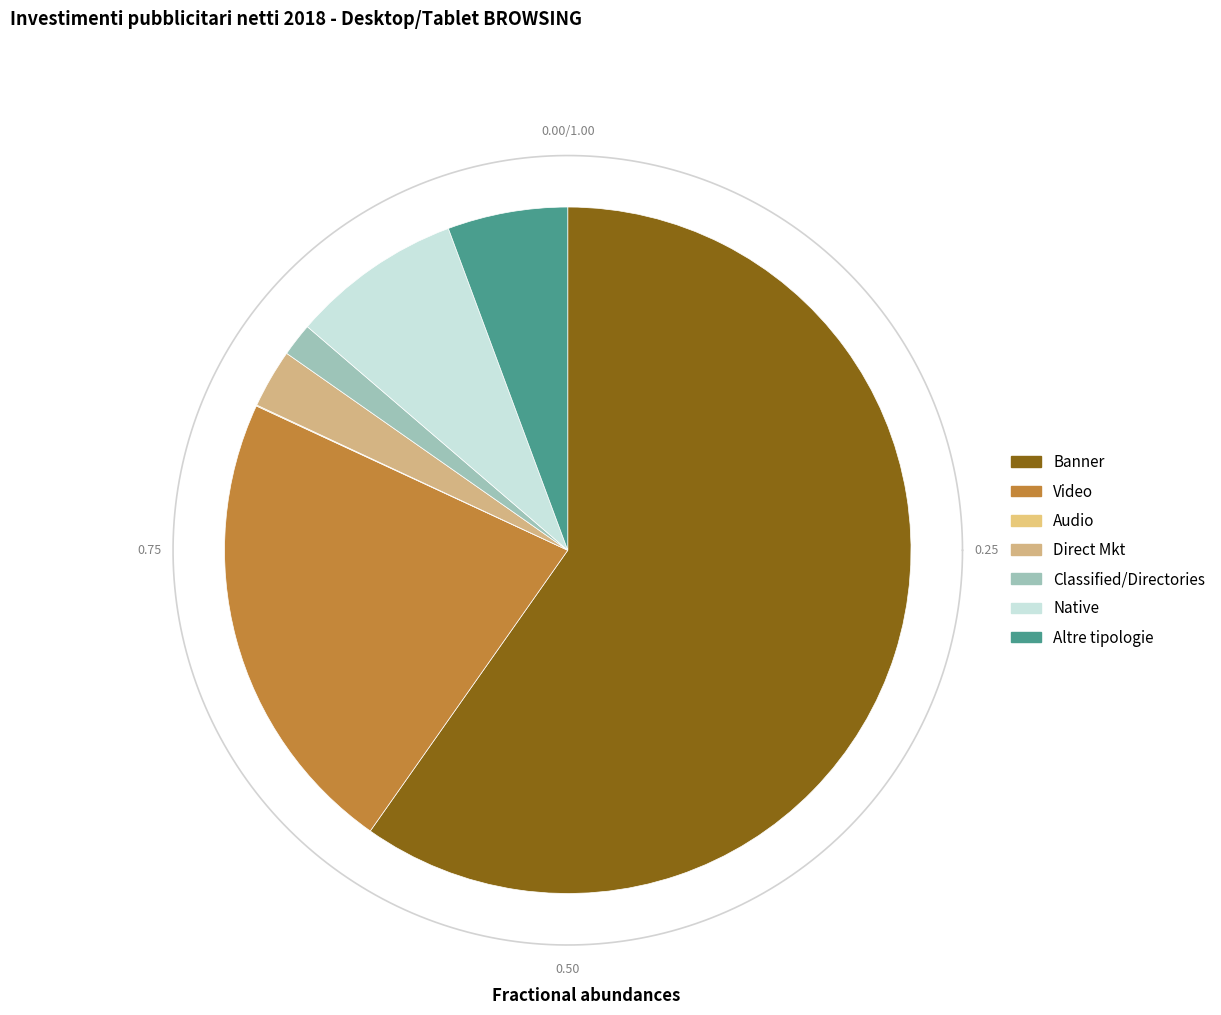

To the nearest percent, what is the average slice percentage?

14%